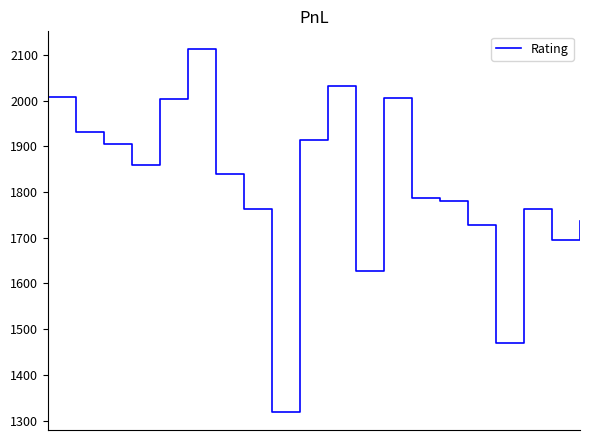

What is the maximum value shown in the chart?

2112